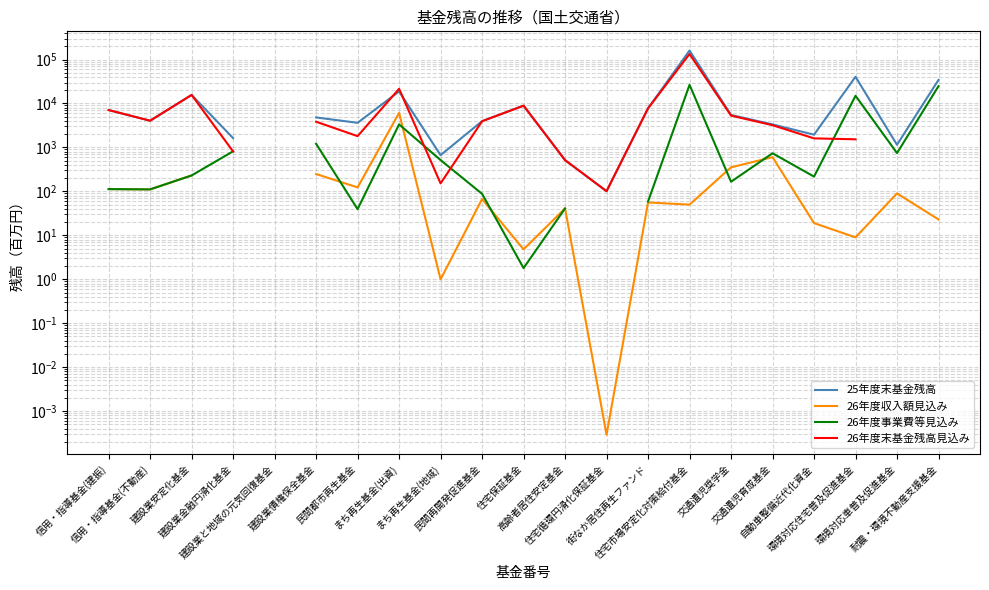

What is the value of the 26年度末基金残高見込み point at the 13th from the left?

101.0